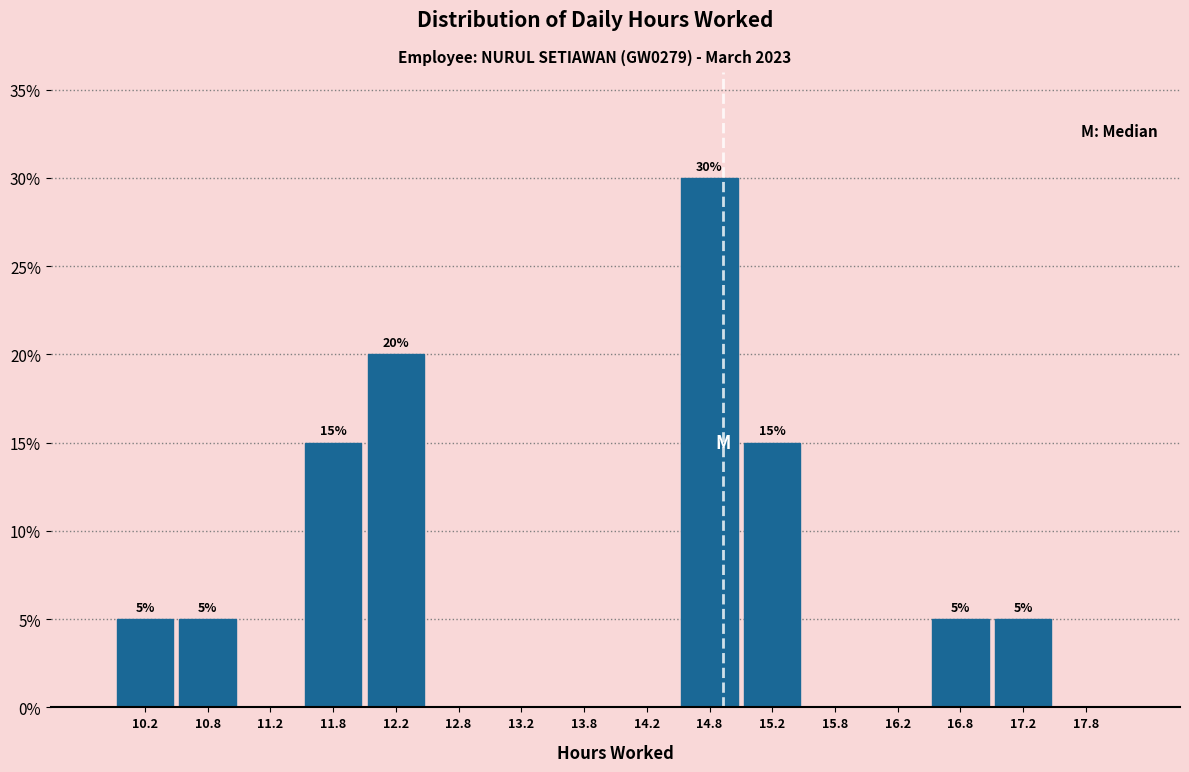

Over which range of the x-axis is the bar tallest?

14.5 to 15.0